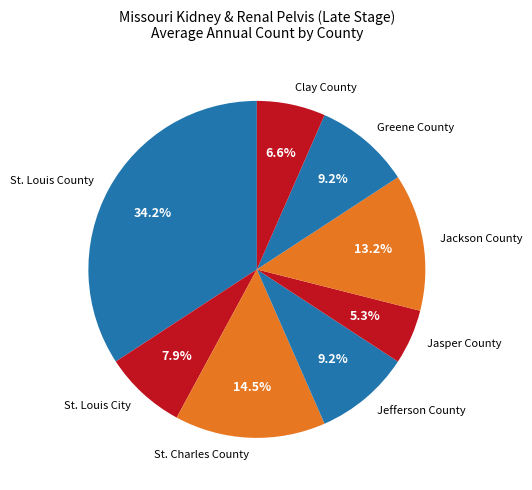

Does Jefferson County account for over 50% of the chart?

No